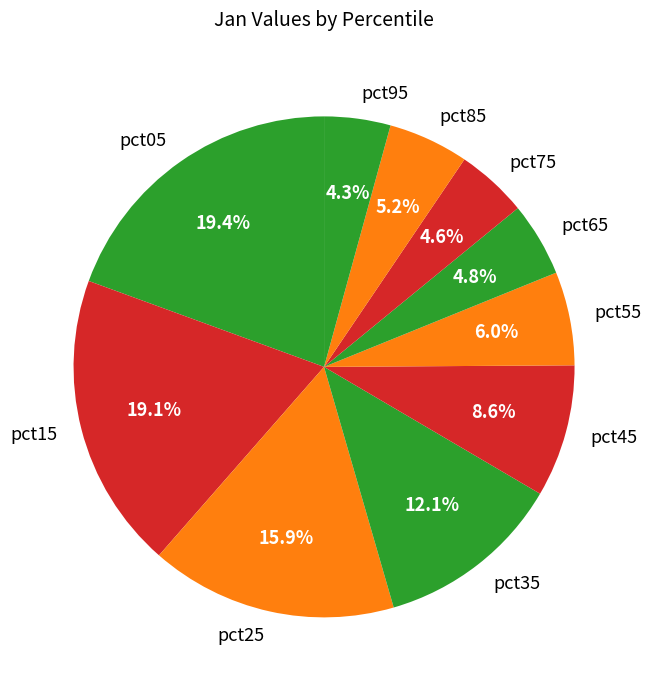

To the nearest percent, what portion does pct65 represent?

5%